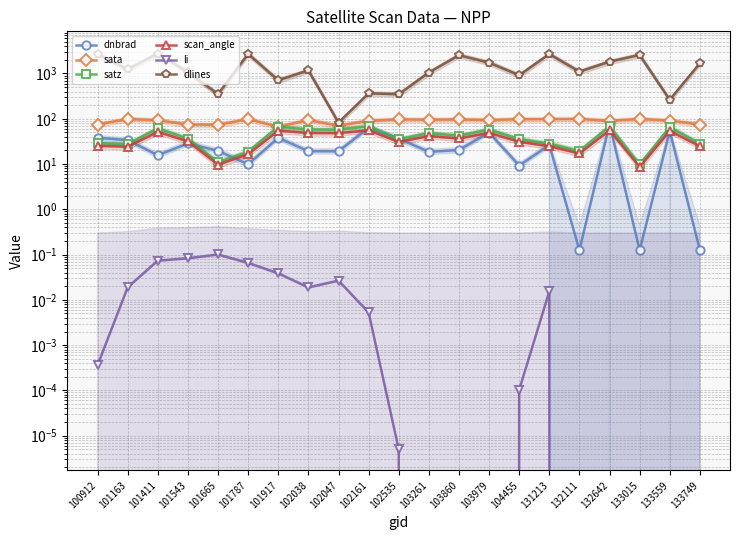

In li, how many points are lower than both neighbors (excluding endpoints)?

1